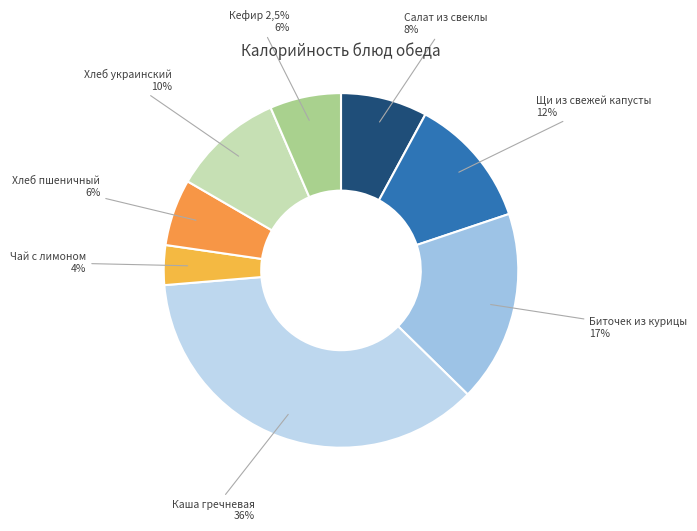

Is it true that Чай с лимоном is 1% of the pie?

False